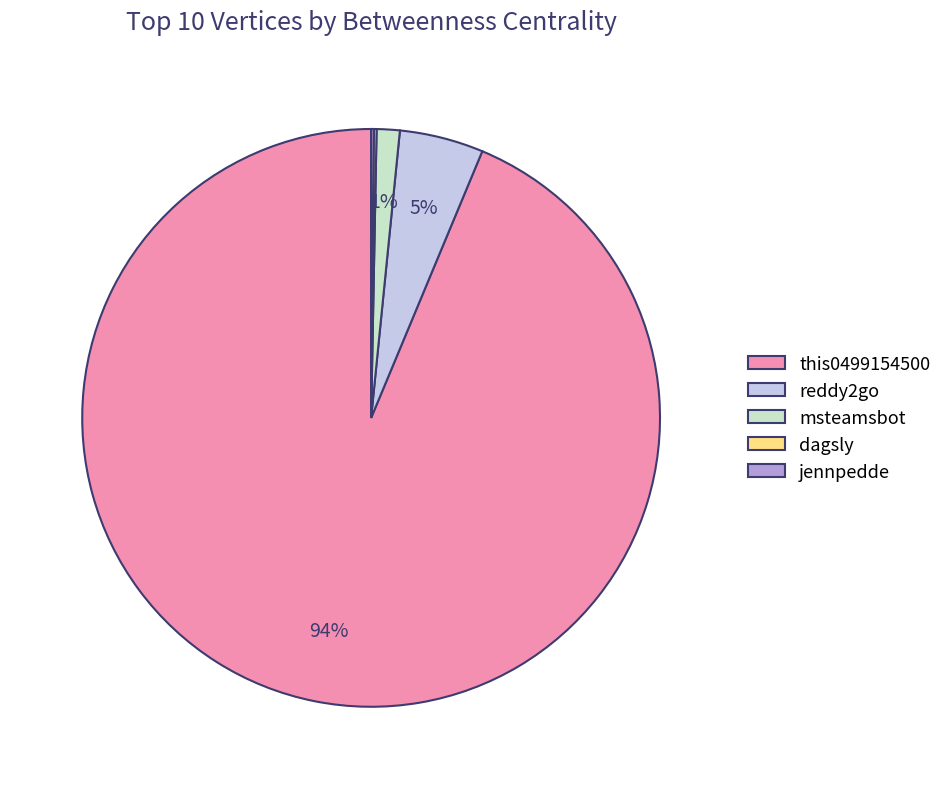

Which has a higher value, this0499154500 or msteamsbot?

this0499154500